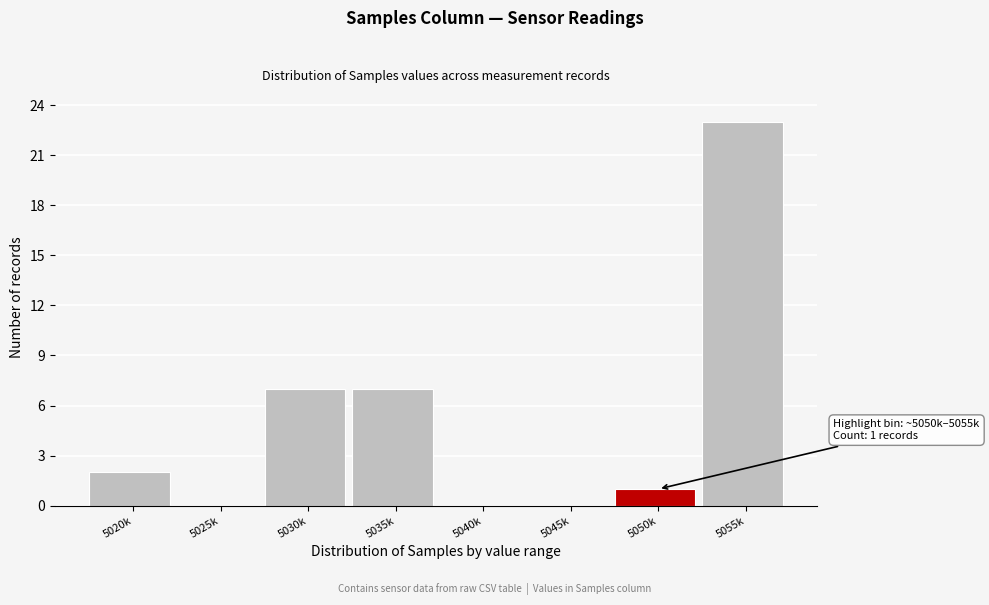

Reading left to right, list all the values displayed in this chart.

5020k=2	5025k=0	5030k=7	5035k=7	5040k=0	5045k=0	5050k=1	5055k=23